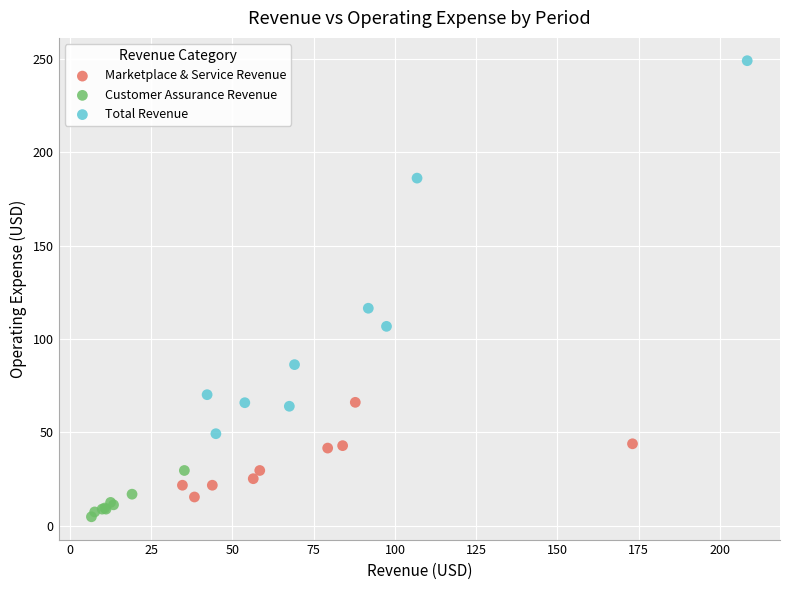

Which series contains the highest Y value?

Total Revenue